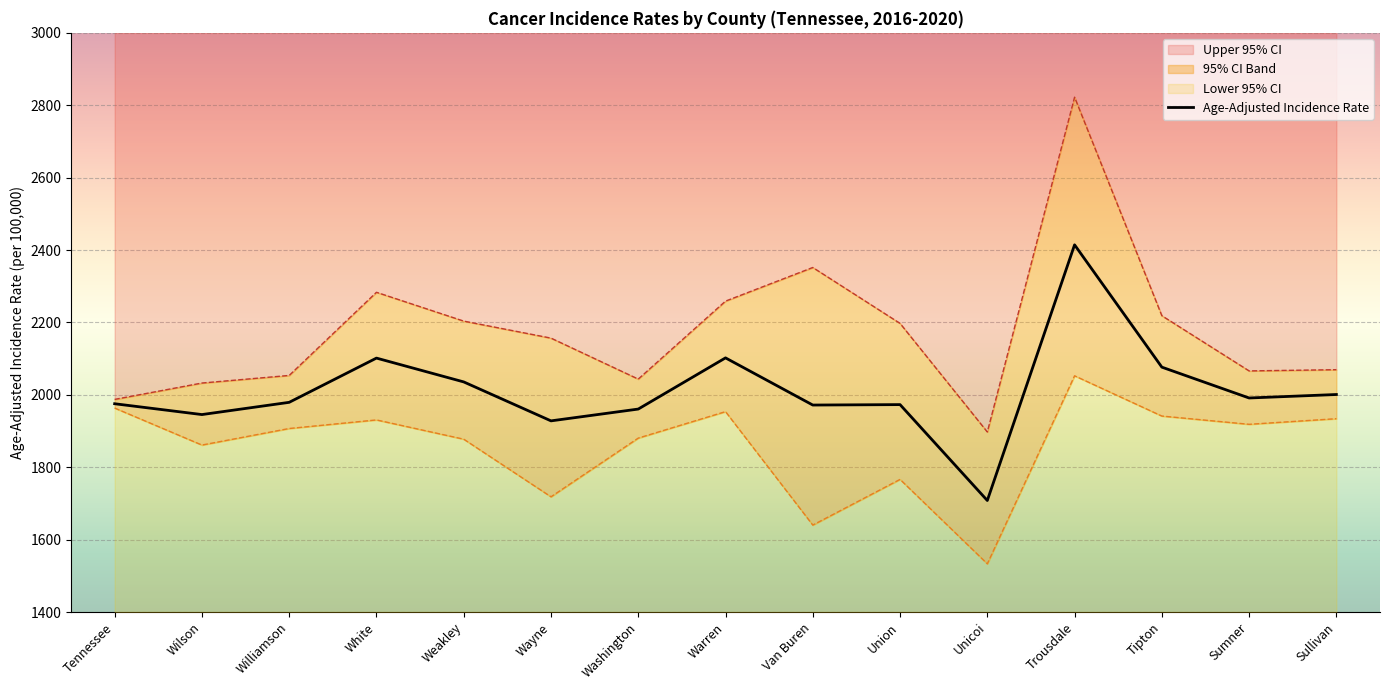

Which category has the highest value across all series?

Trousdale